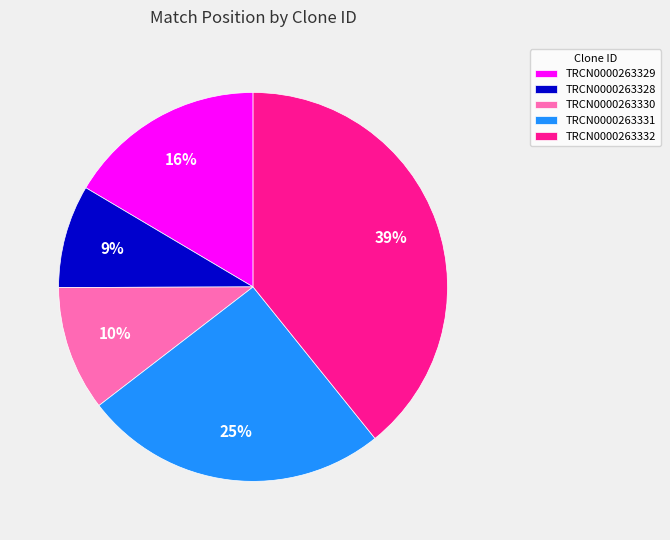

What percentage is the TRCN0000263328 slice, to the nearest percent?

9%